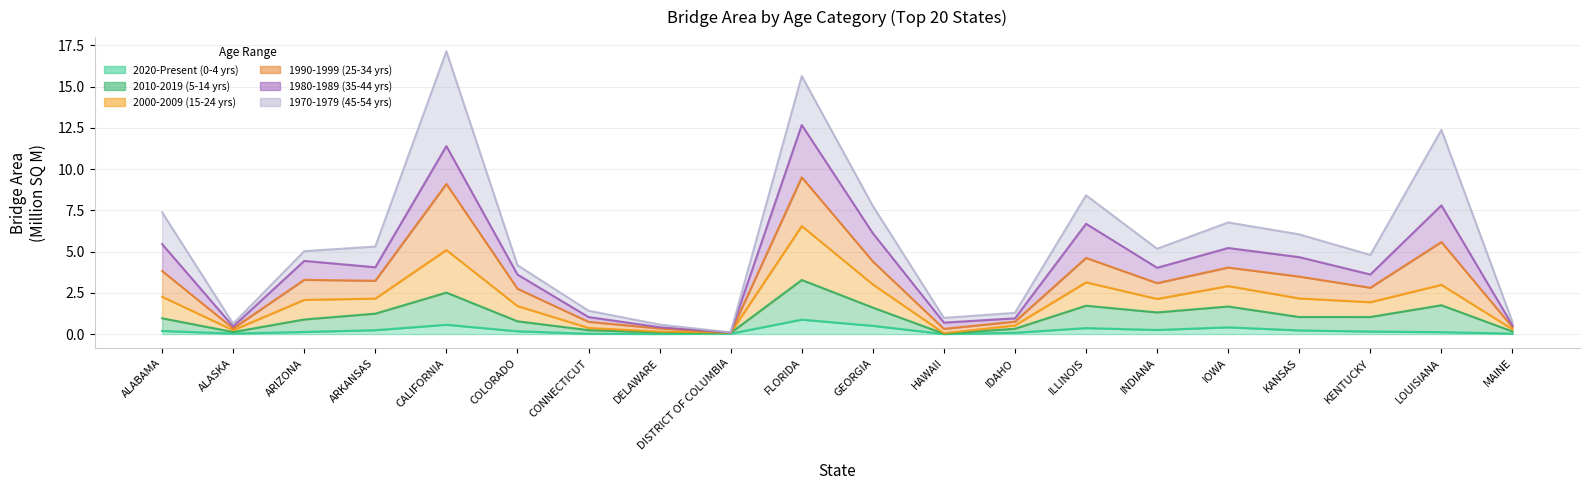

What is the sum of the 2020-Present (0-4 yrs) values at COLORADO and ARIZONA?

0.3